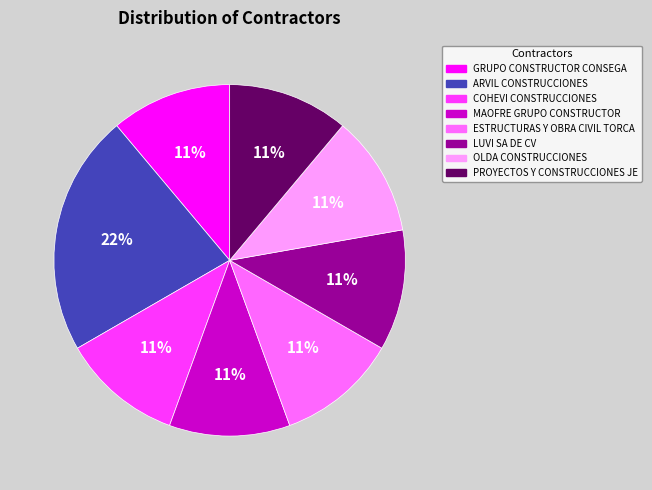

To the nearest percent, what is the difference between the largest and smallest slice percentages?

11%